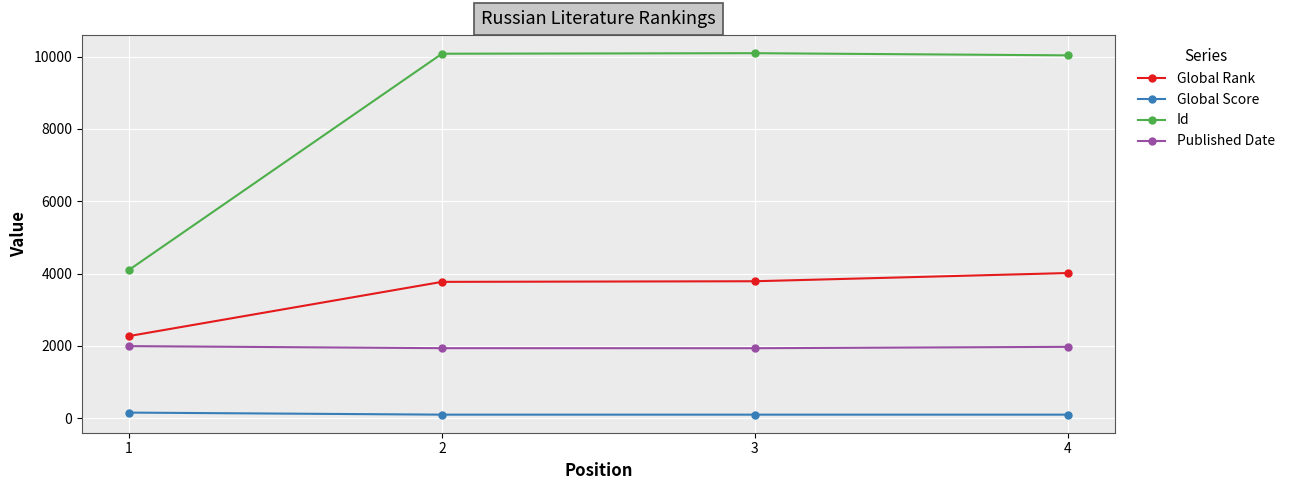

Is the value of Id at 1 greater than the value of Global Score at 4?

Yes